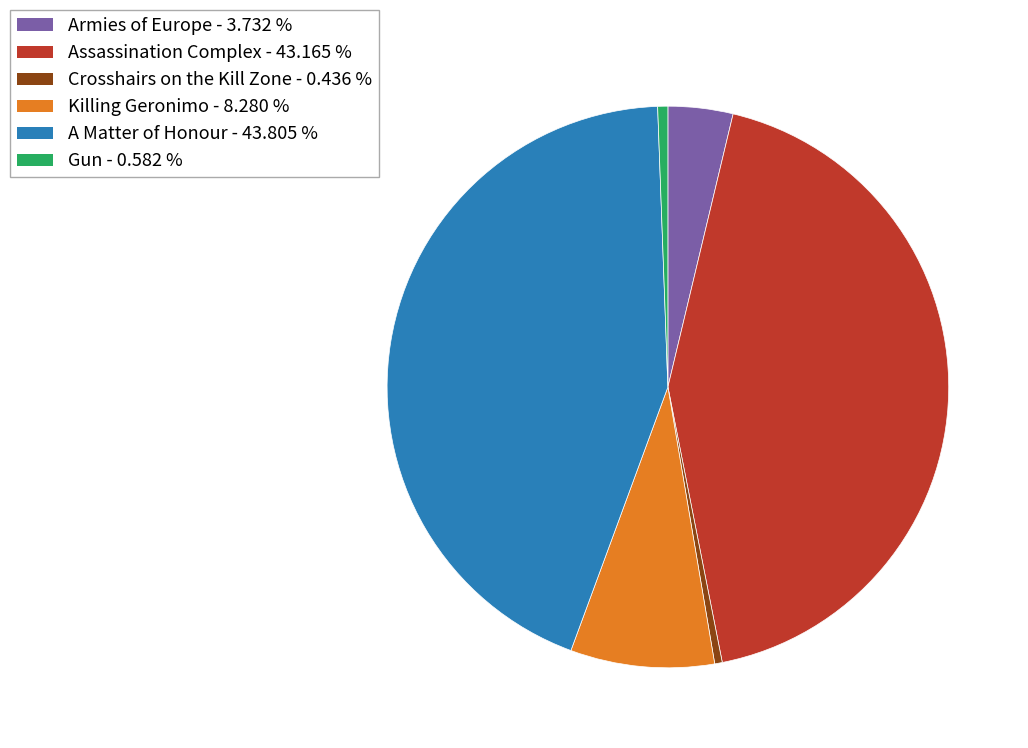

Do Crosshairs on the Kill Zone and A Matter of Honour together represent more than half of the pie?

No